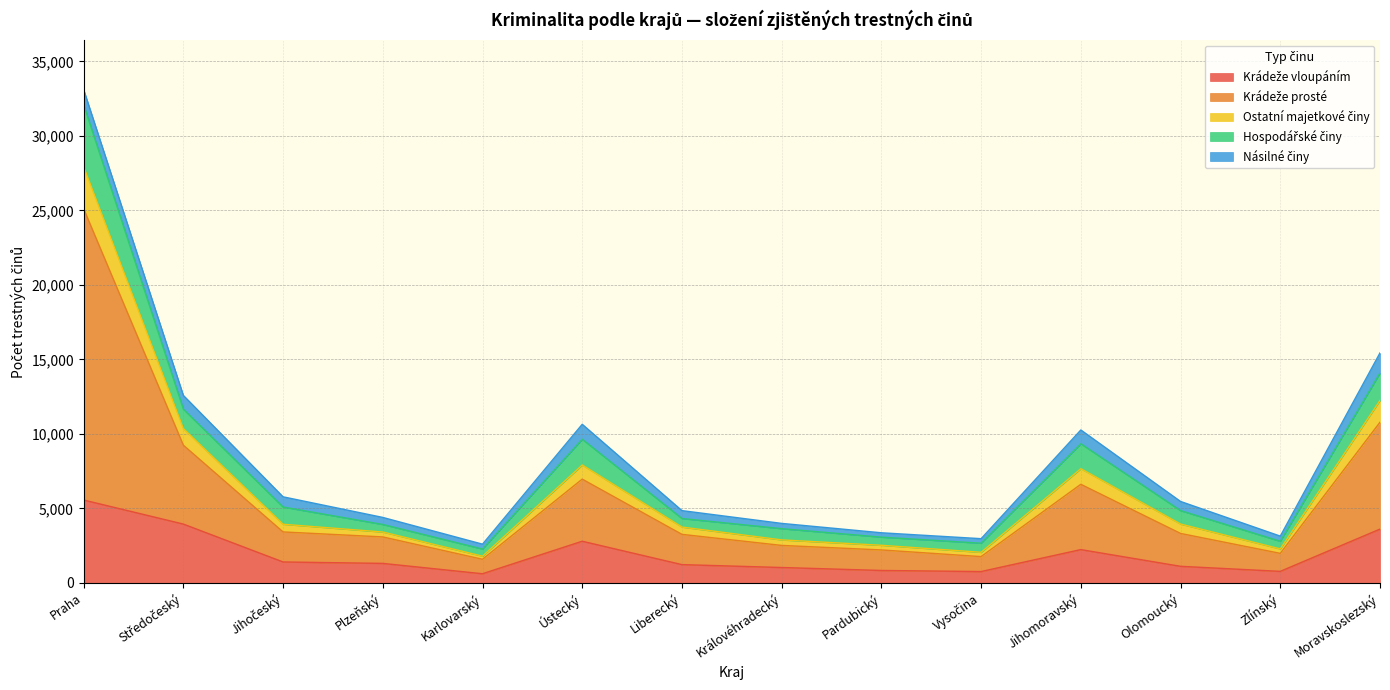

Does the chart have visible grid lines?

Yes